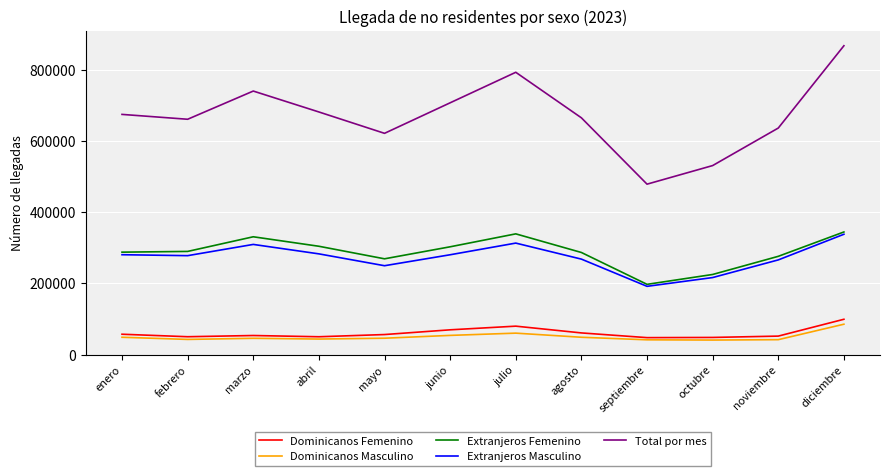

True or false: Extranjeros Femenino and Total por mes intersect in this chart.

False